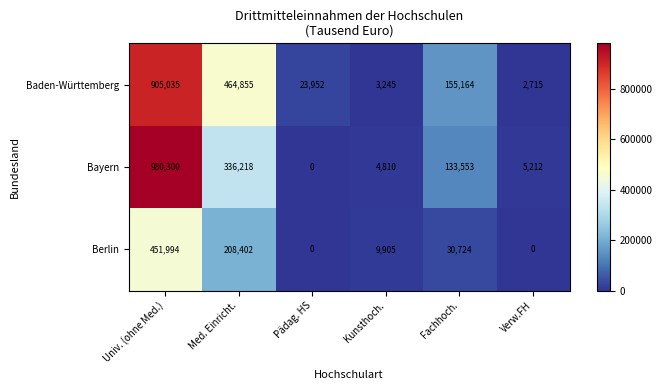

At which category does the chart reach its peak across all series?

Univ. (ohne Med.)